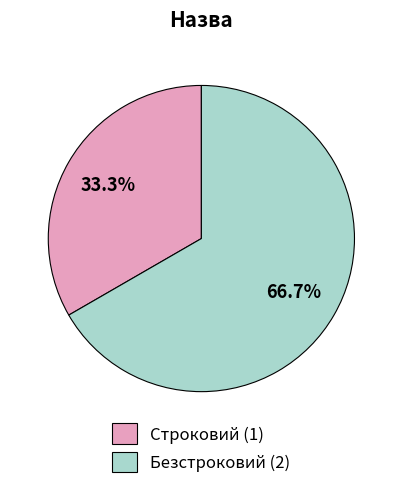

Count the number of slices in the pie.

2